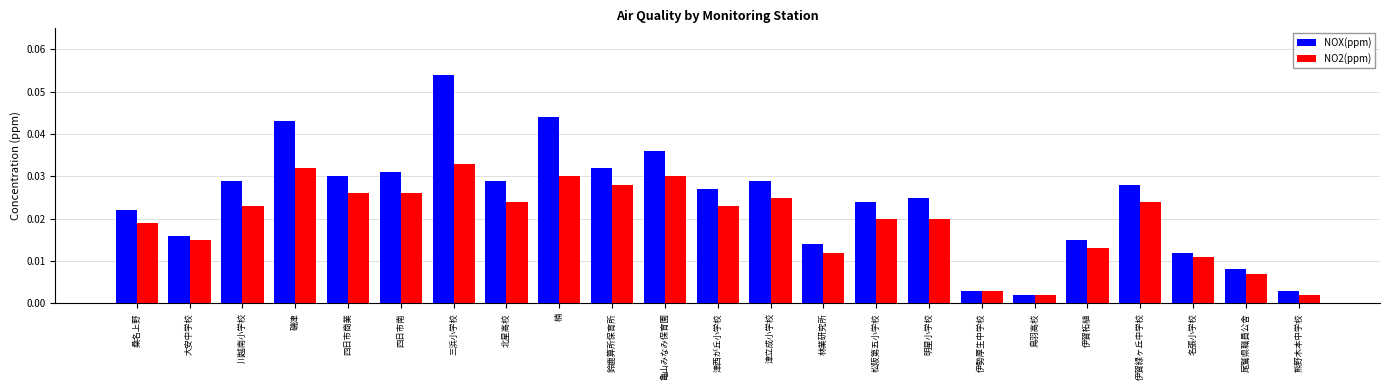

What is the label of the 20th bar from the right?

磯津